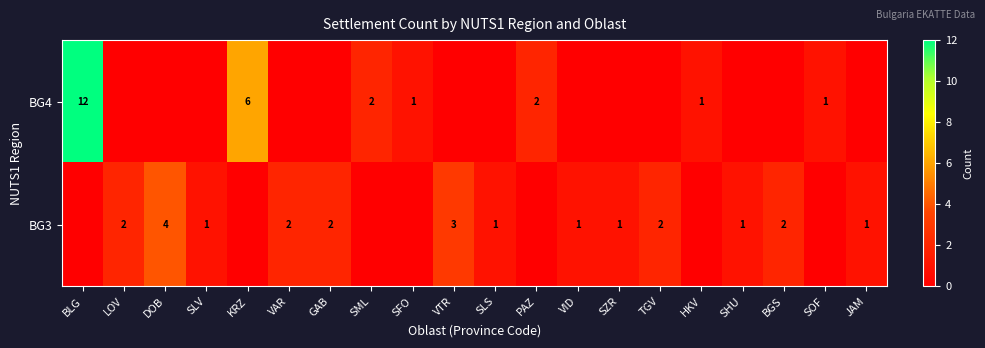

True or false: BG3 has a value of 2 at VAR.

True